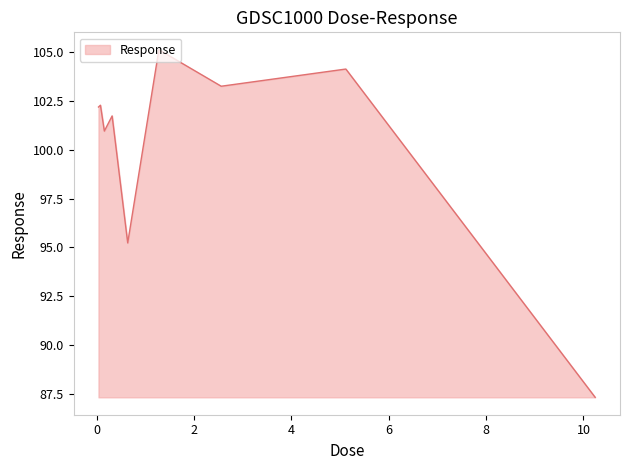

What is the smallest value displayed?

87.3